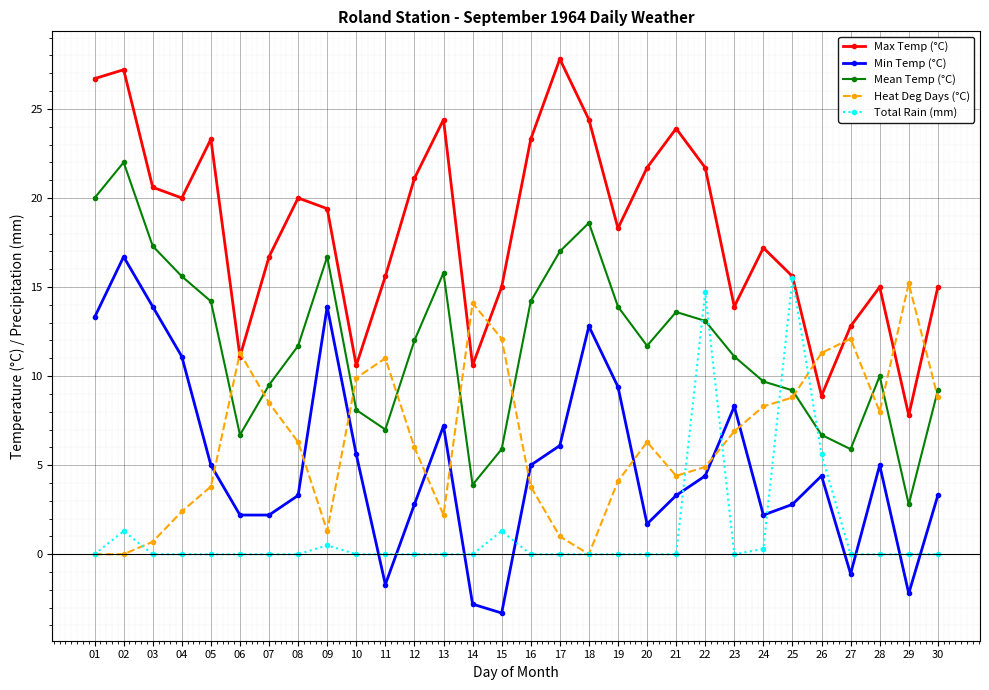

List the series in order of their peak value, lowest first.

Heat Deg Days (°C), Total Rain (mm), Min Temp (°C), Mean Temp (°C), Max Temp (°C)